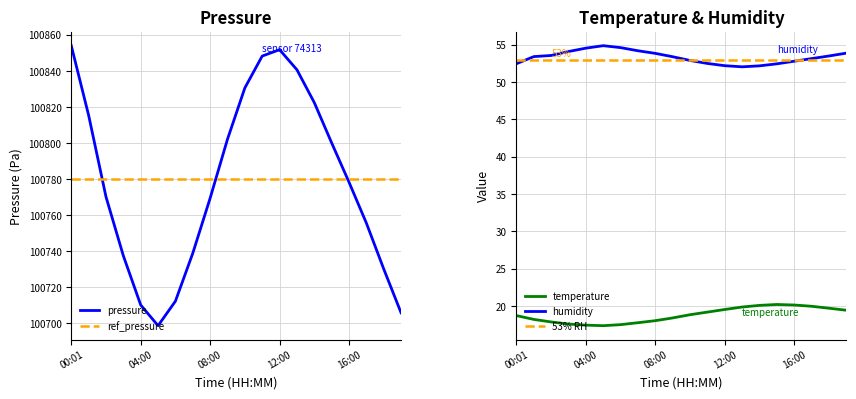

Which has a higher value, 14:00 or 05:00?

14:00